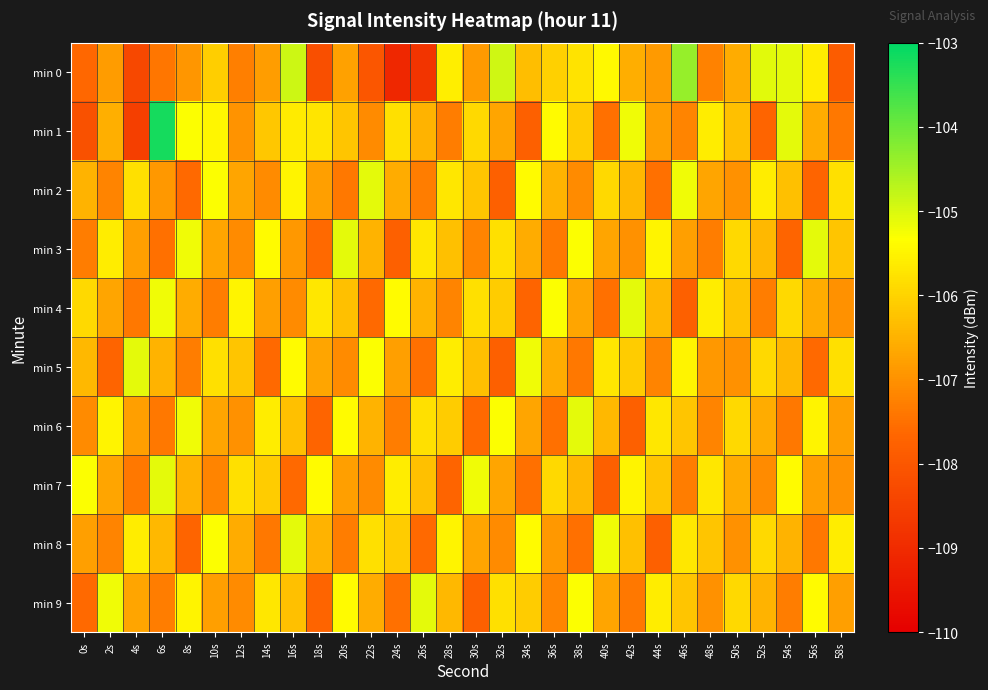

At which category is the sum across all series the highest?

16s